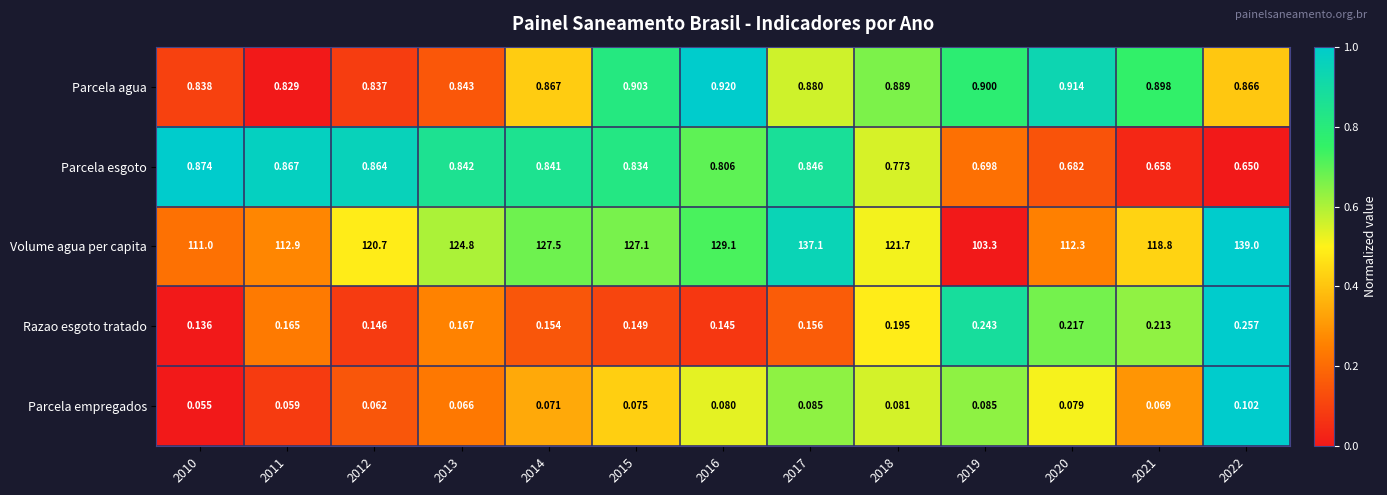

Rank the series at 2014 from highest to lowest value.

Volume agua per capita, Parcela agua, Parcela esgoto, Razao esgoto tratado, Parcela empregados